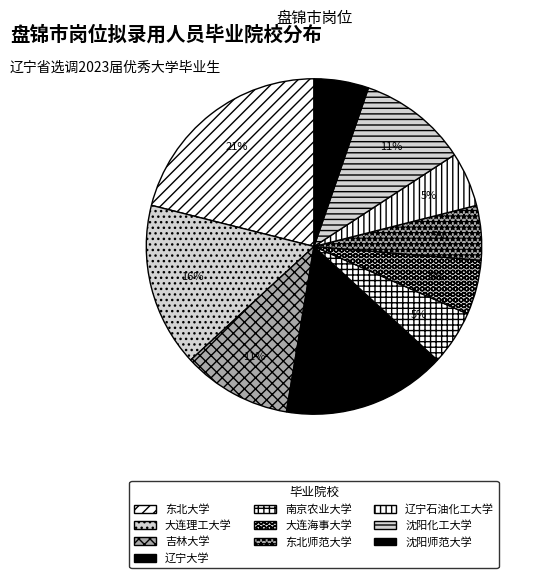

How many segments does this pie chart have?

10